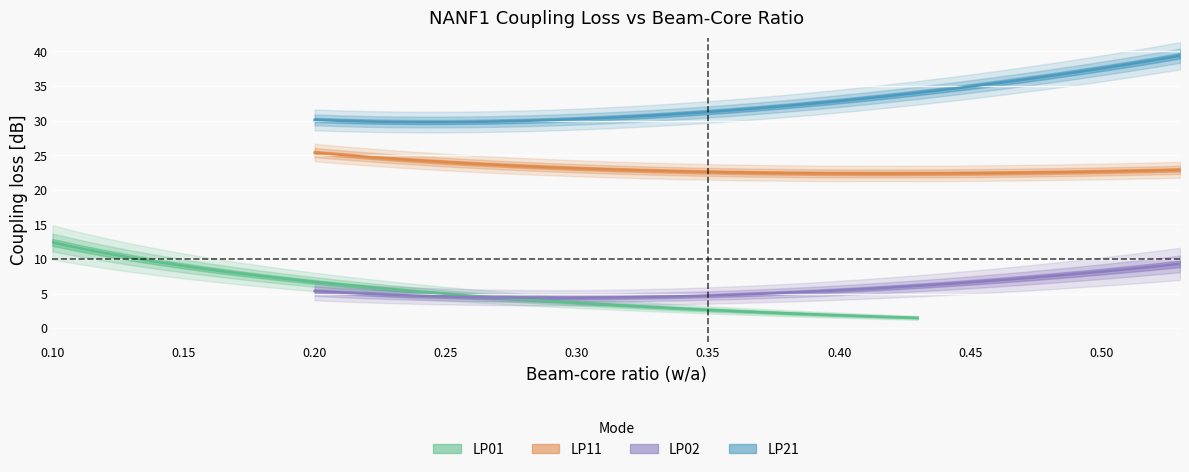

The LP11_y series shows 12.3 at 33. True or false?

False